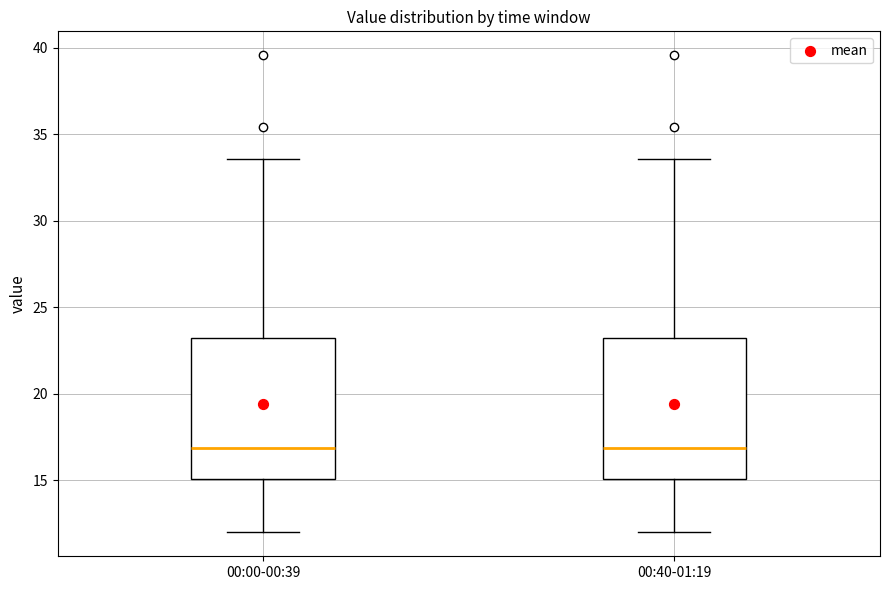

Where does the lower whisker of the box for 00:00-00:39 end on the y-axis? The values are not printed on the chart, so give them approximately, as read against the axis.

12.0